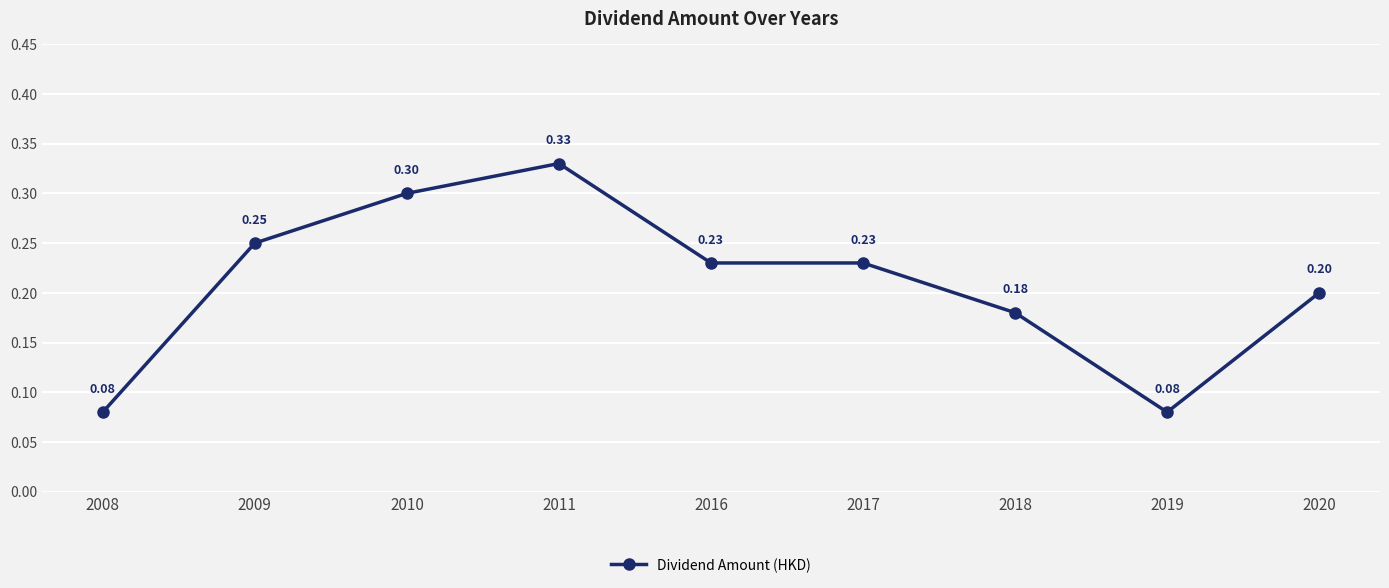

Where is the first local maximum?

2011